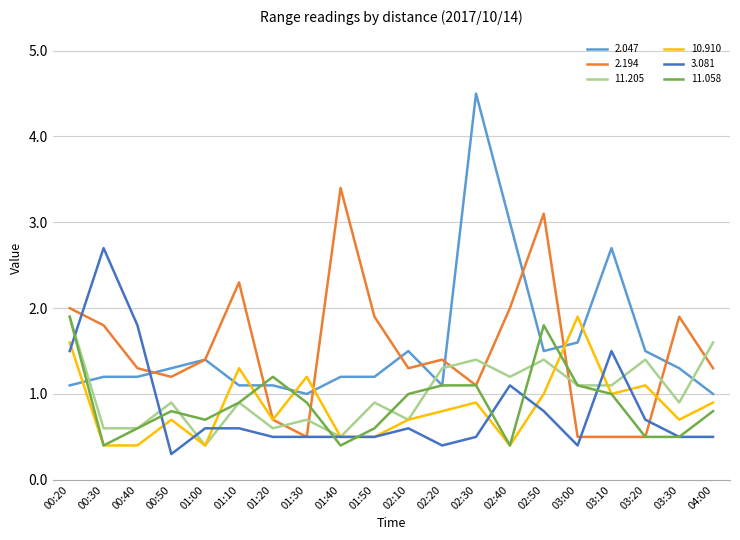

True or false: 10.910 and 2.047 intersect in this chart.

True